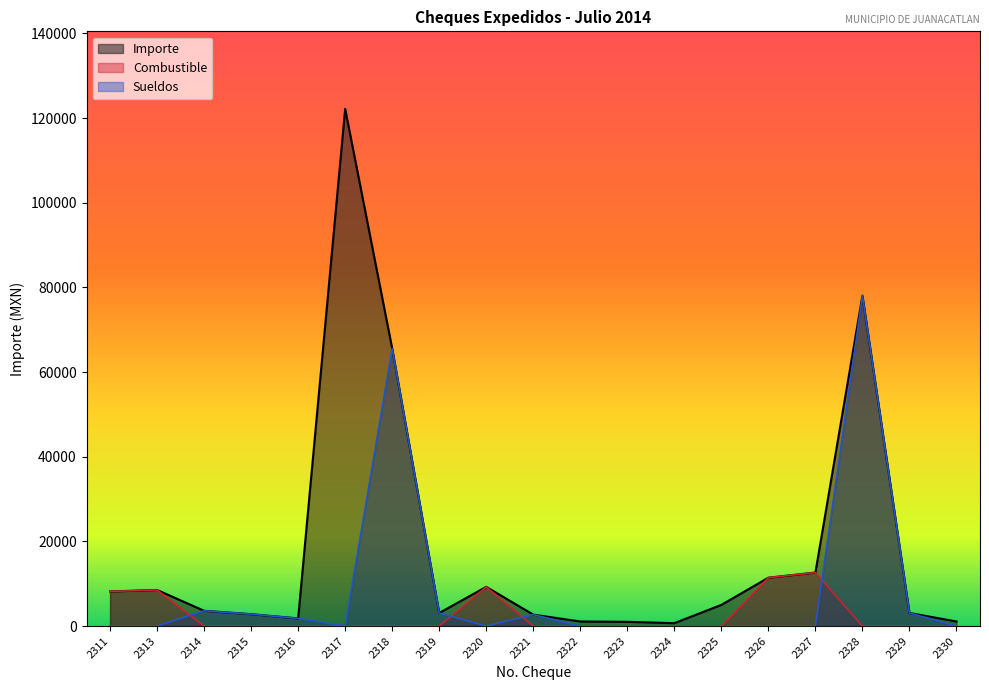

What value does the Importe series have at 2326?

11429.7